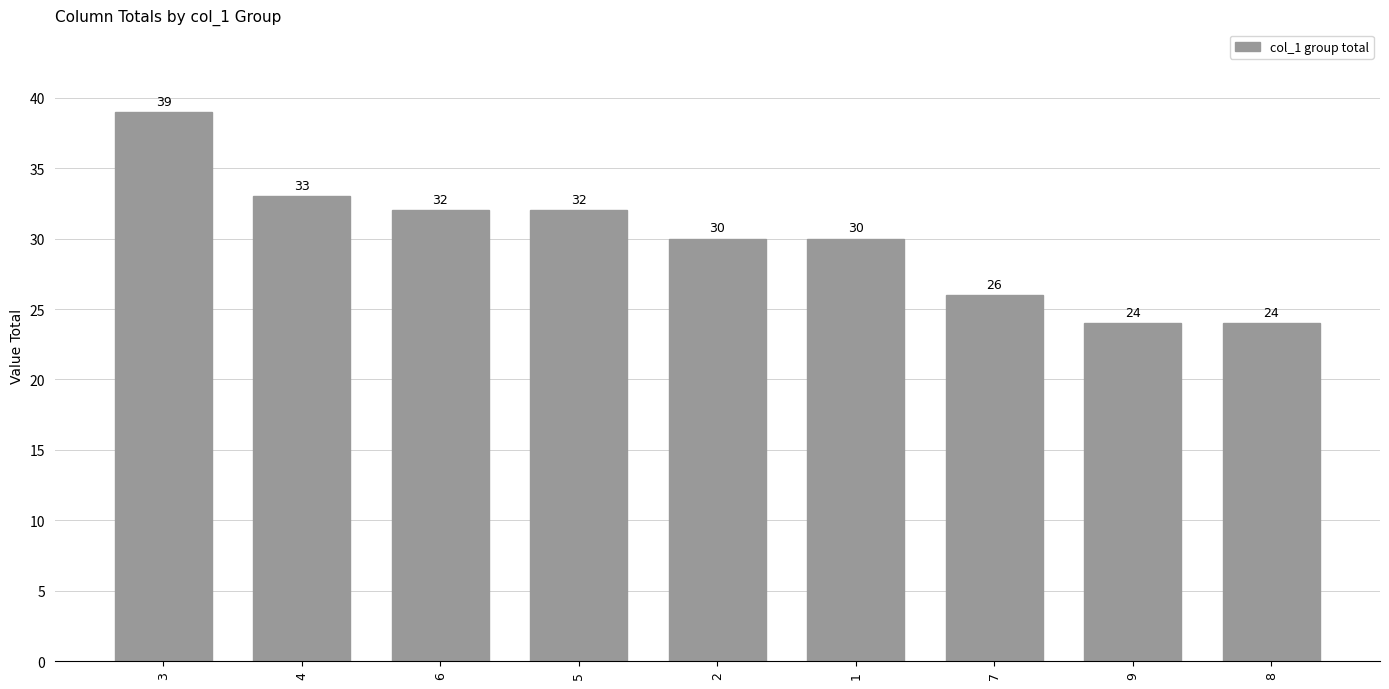

What is the label of the 9th bar from the right?

3